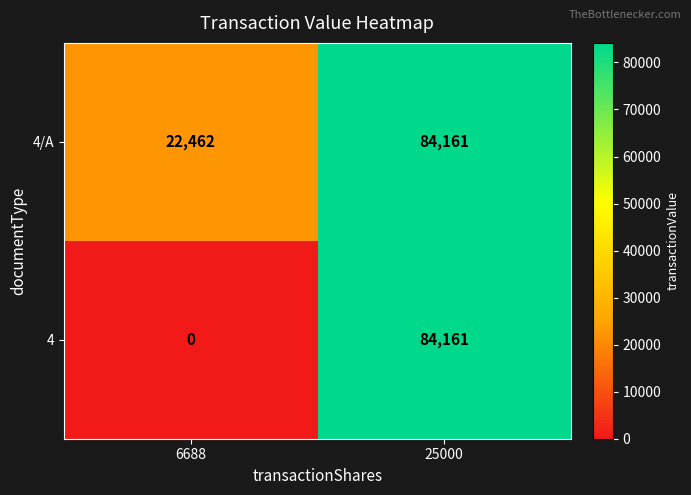

At which label does 4/A reach its minimum?

6688